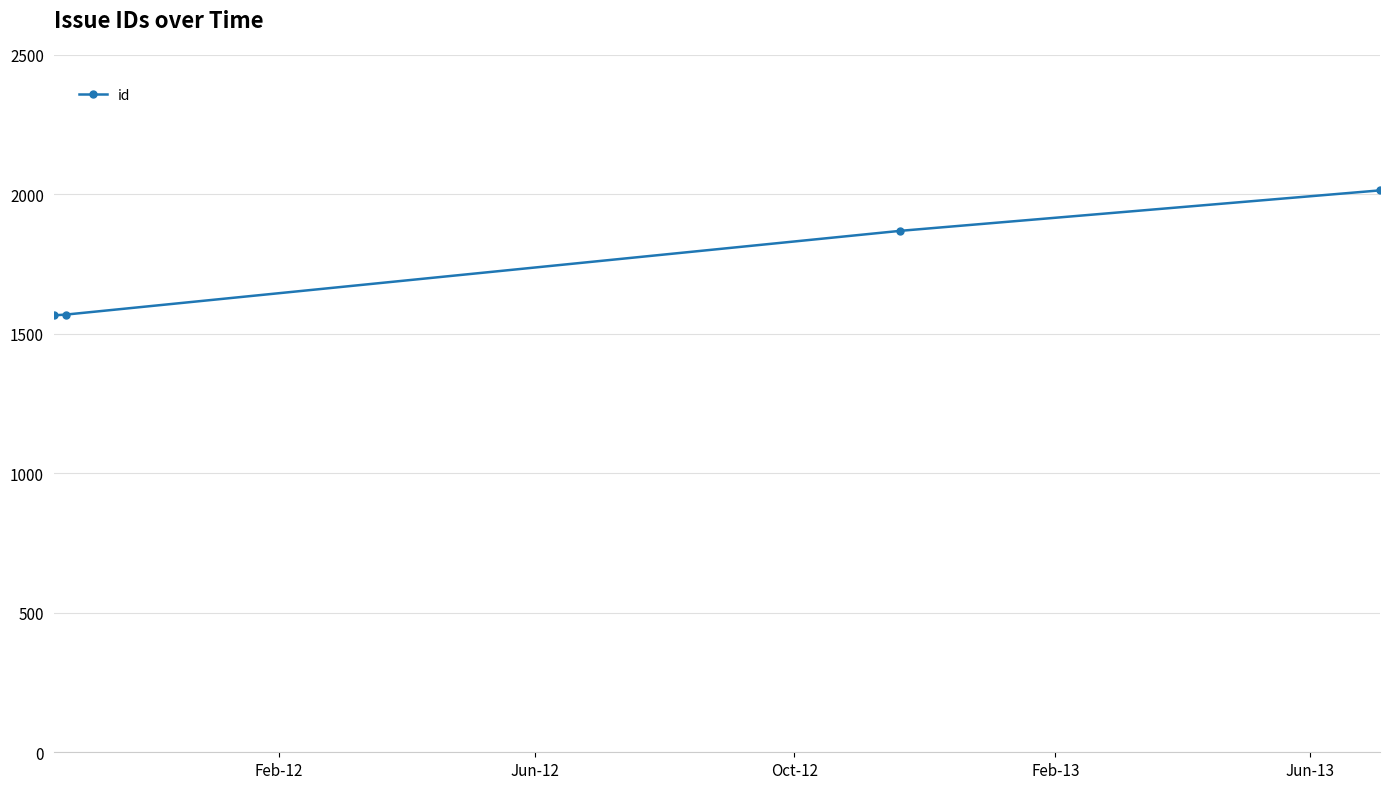

What is the difference between the maximum and minimum values?

448